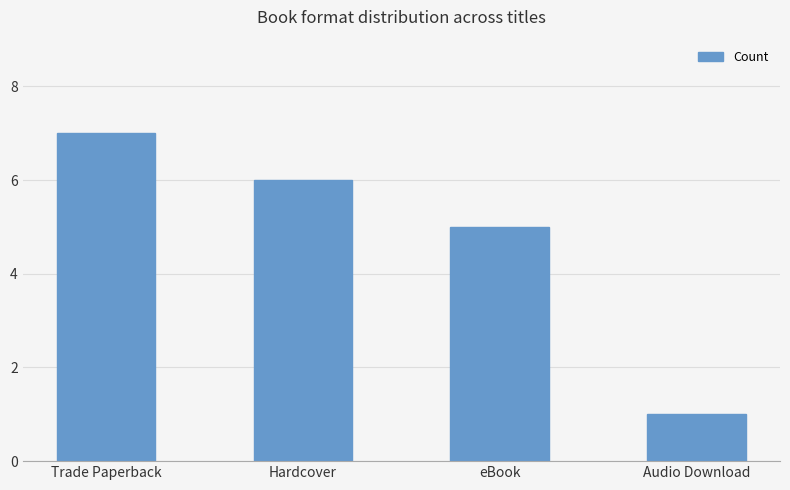

List the labels in order of value, smallest first.

Audio Download, eBook, Hardcover, Trade Paperback